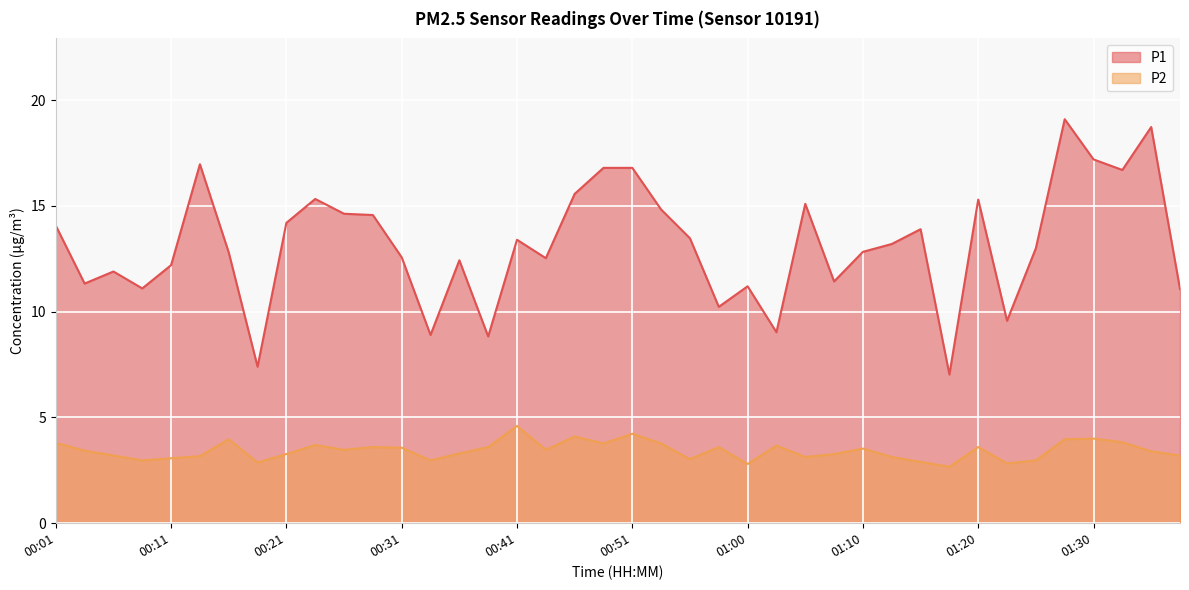

Which series has the widest spread of values?

P1